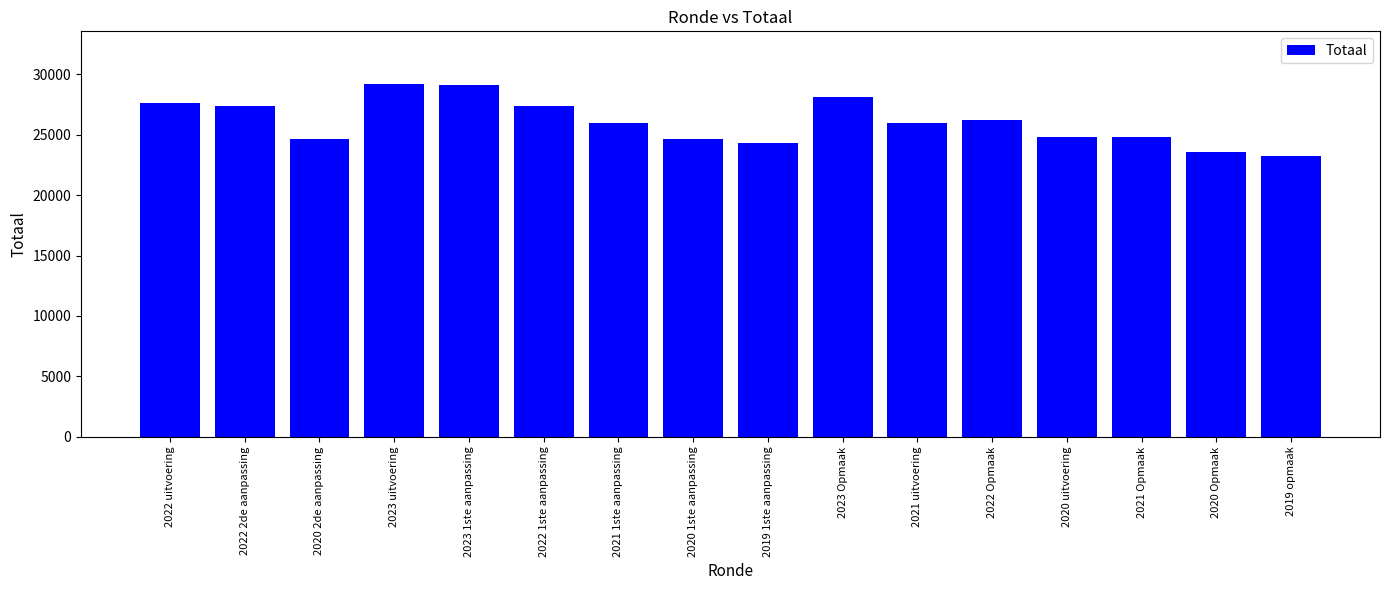

Which has a higher value, 2020 2de aanpassing or 2020 Opmaak?

2020 2de aanpassing